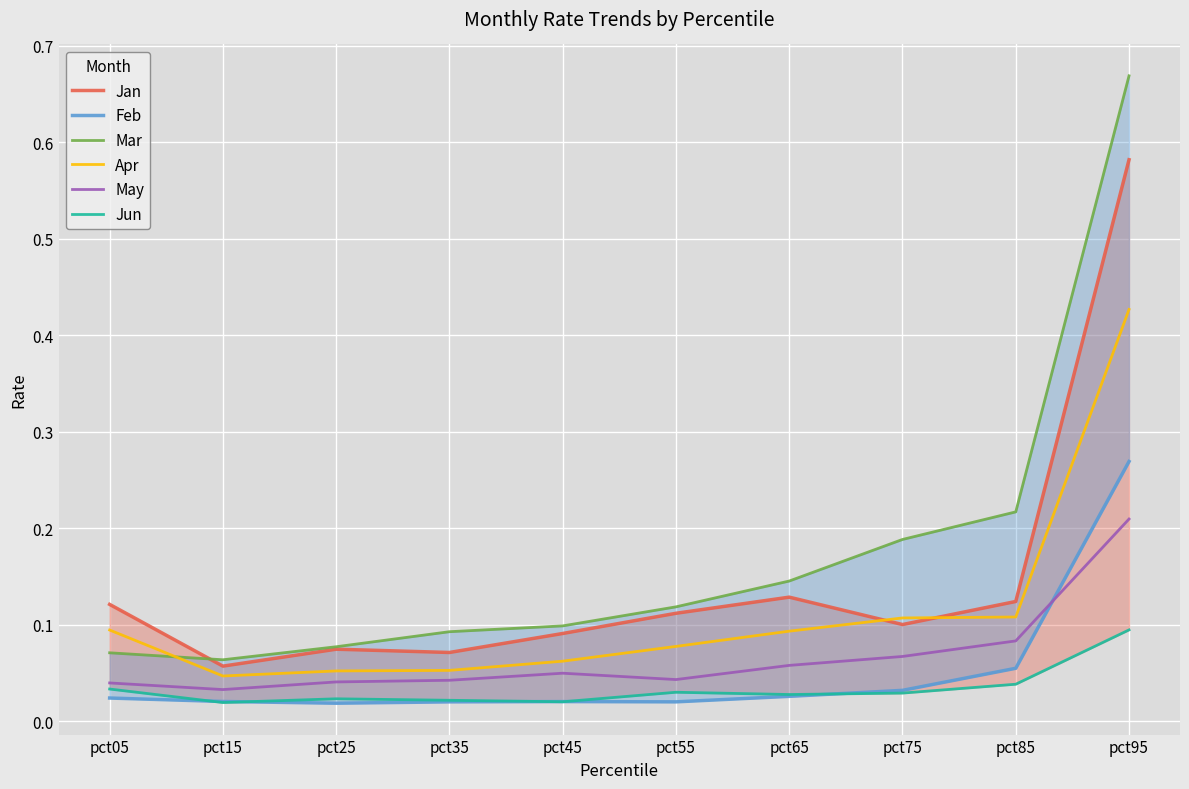

At which category does Feb reach its first local peak?

pct45